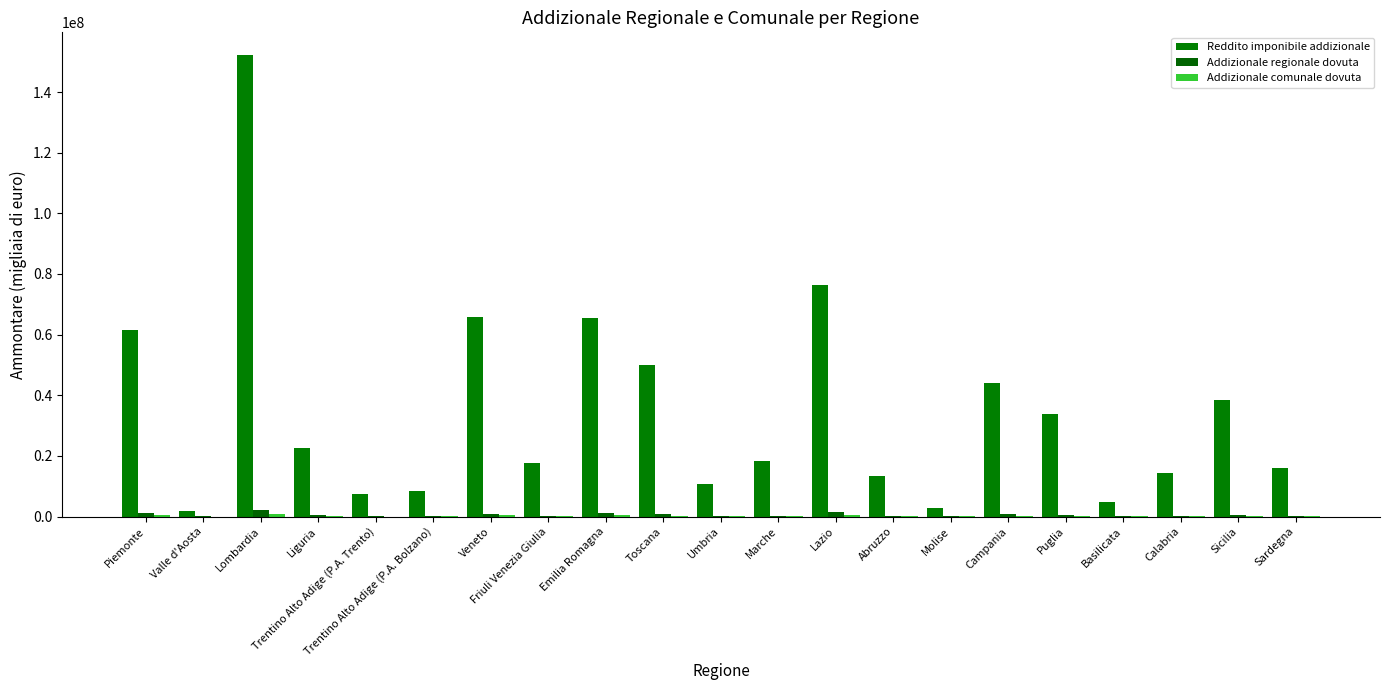

Are the bars horizontal?

No